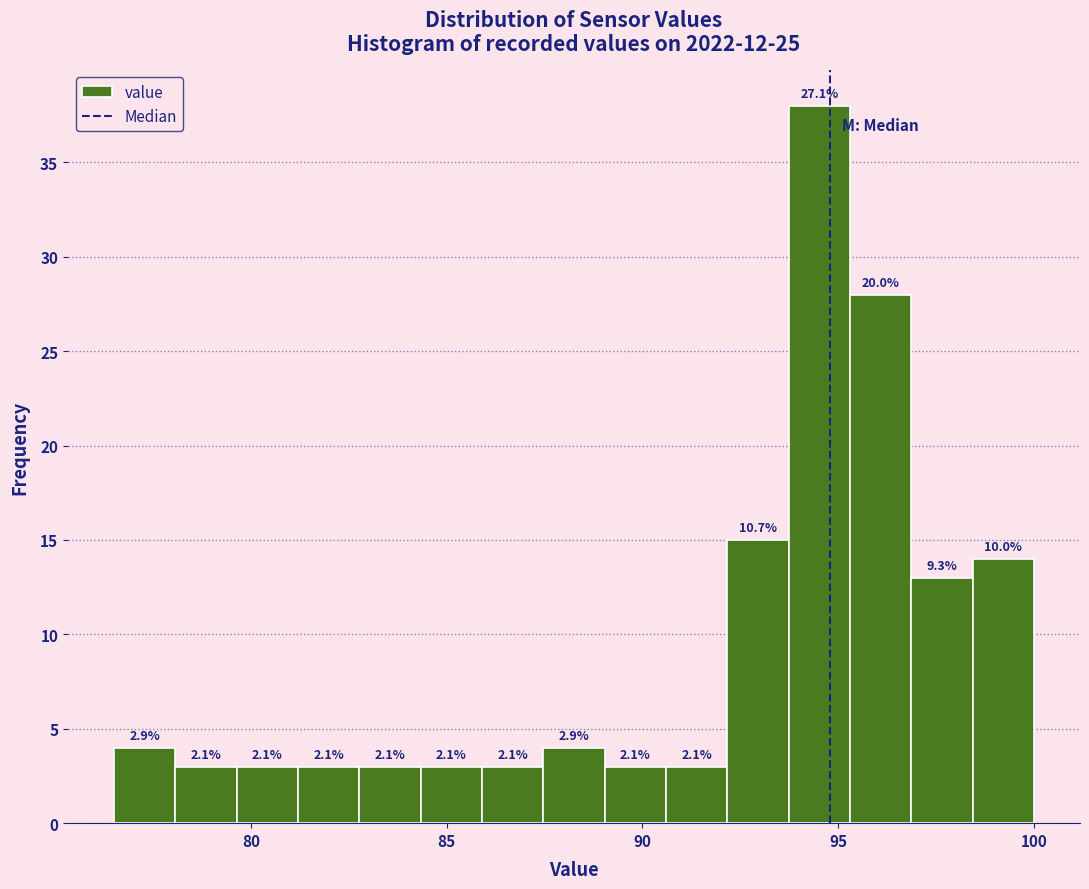

Read against the x-axis, roughly where is the centre of the tallest bar?

94.5